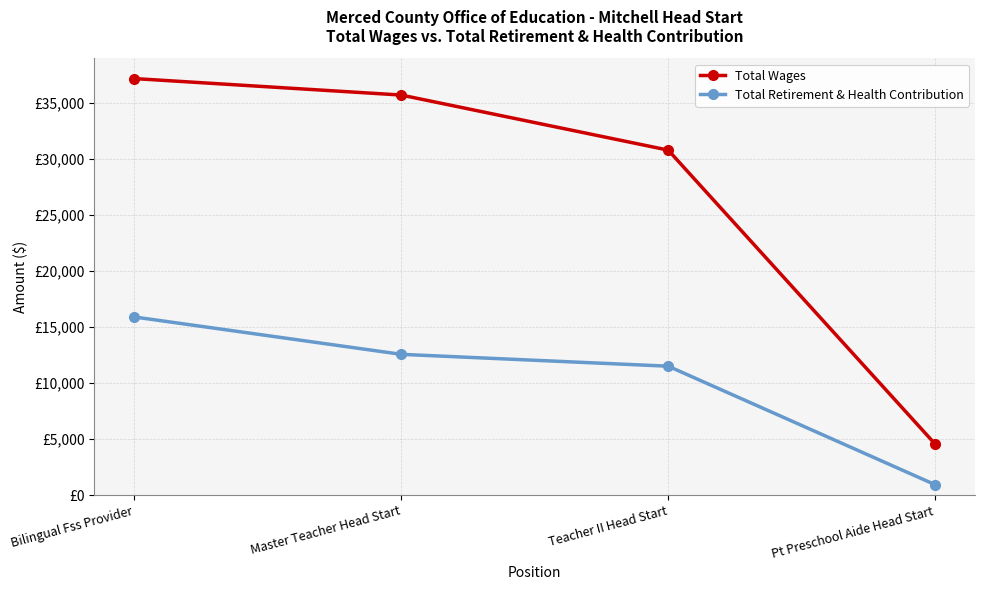

Between Teacher II Head Start and Pt Preschool Aide Head Start, which is larger?

Teacher II Head Start